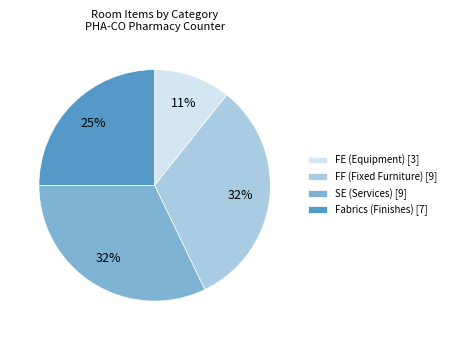

Count the number of slices in the pie.

4